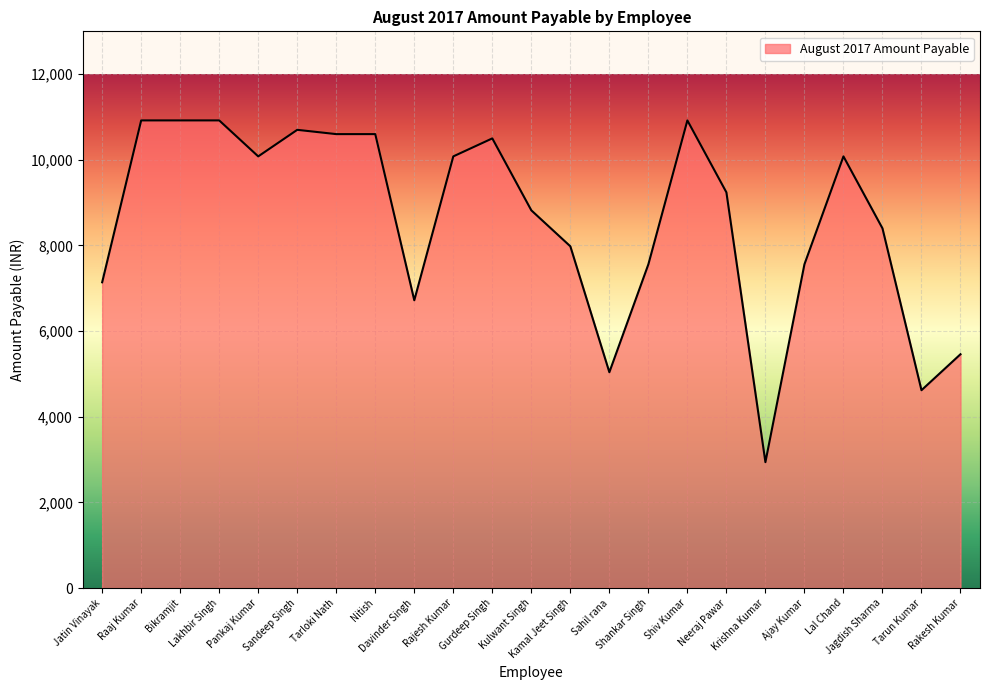

Reading left to right, what are all the values shown in this chart?

Jatin Vinayak=7140	Raaj Kumar=10920	Bikramjit=10920	Lakhbir Singh=10920	Pankaj Kumar=10080	Sandeep Singh=10700	Tarloki Nath=10600	Nitish=10600	Davinder Singh=6720	Rajesh Kumar=10080	Gurdeep Singh=10500	Kulwant Singh=8820	Kamal Jeet Singh=7980	Sahil rana=5040	Shankar Singh=7560	Shiv Kumar=10920	Neeraj Pawar=9240	Krishna Kumar=2940	Ajay Kumar=7560	Lal Chand=10080	Jagdish Sharma=8400	Tarun Kumar=4620	Rakesh Kumar=5460